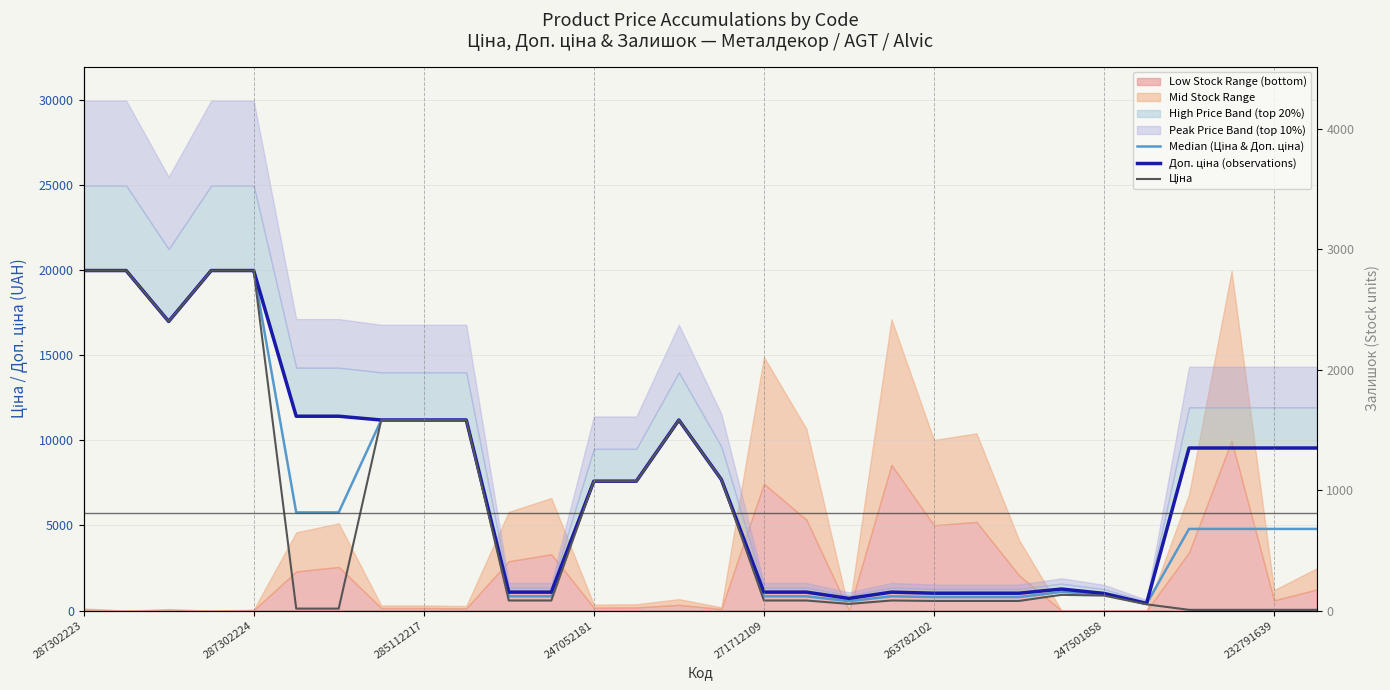

True or false: Доп. ціна (observations) and Median (Ціна & Доп. ціна) cross at least once.

False